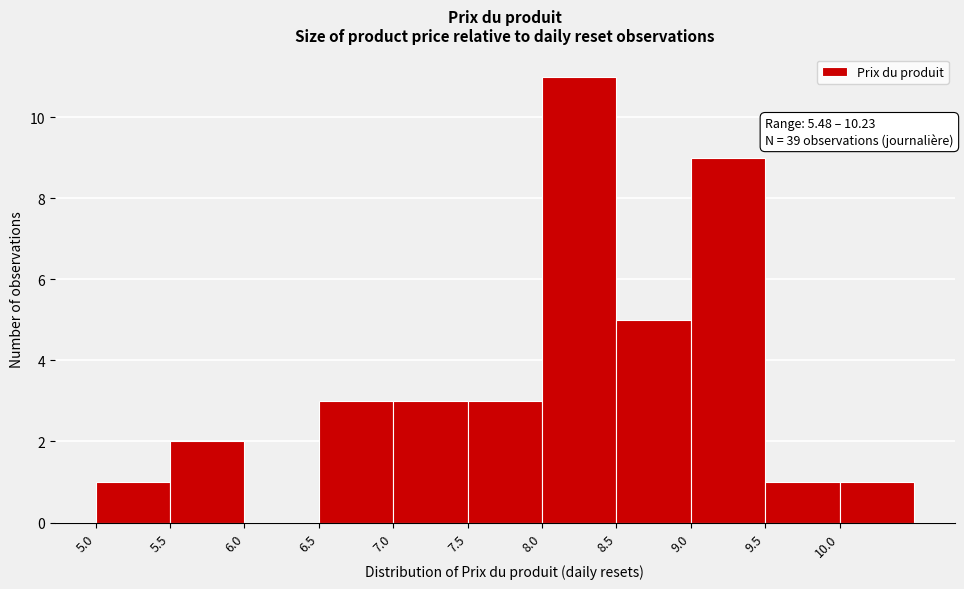

Which range on the x-axis has the tallest bar?

8.0 to 8.5